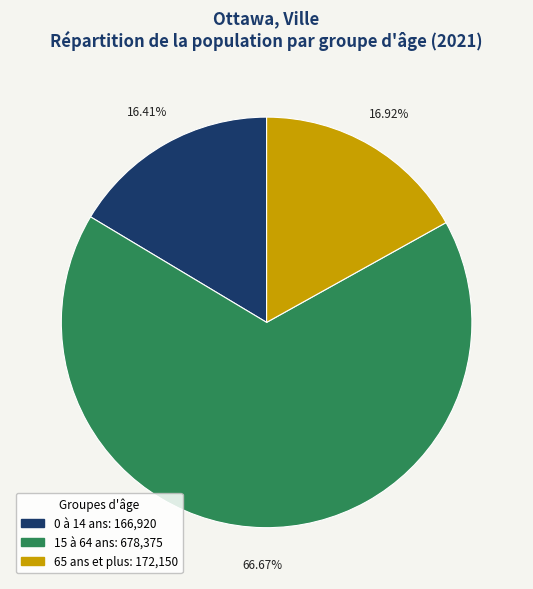

Which category has the biggest portion of the pie?

15 à 64 ans